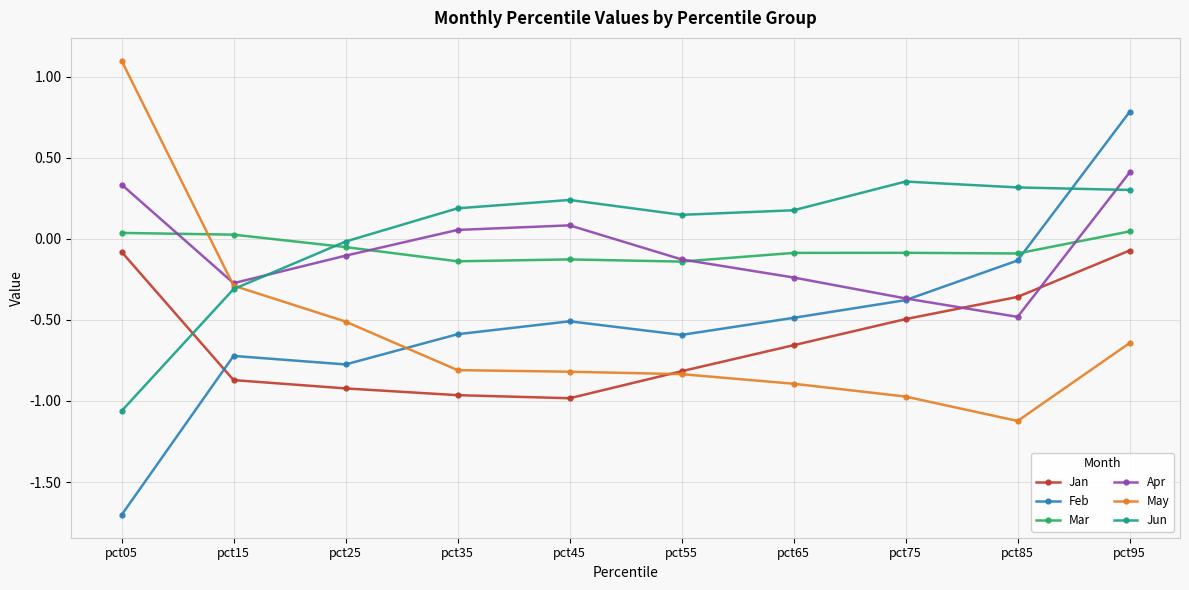

How many values in Jun are above zero?

7